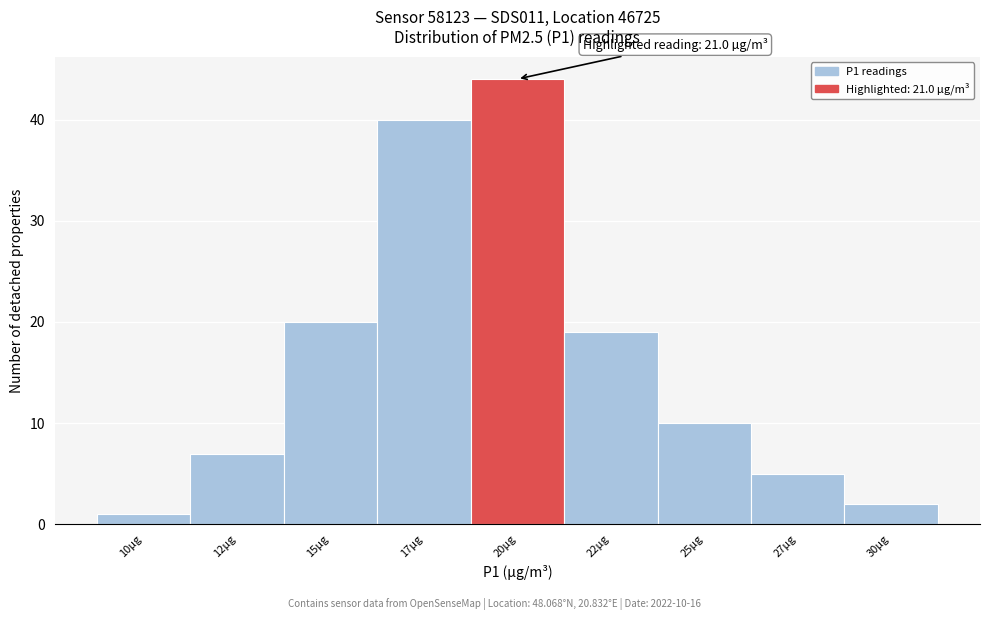

Reading left to right, what are all the values shown in this chart?

1	7	20	40	44	19	10	5	2